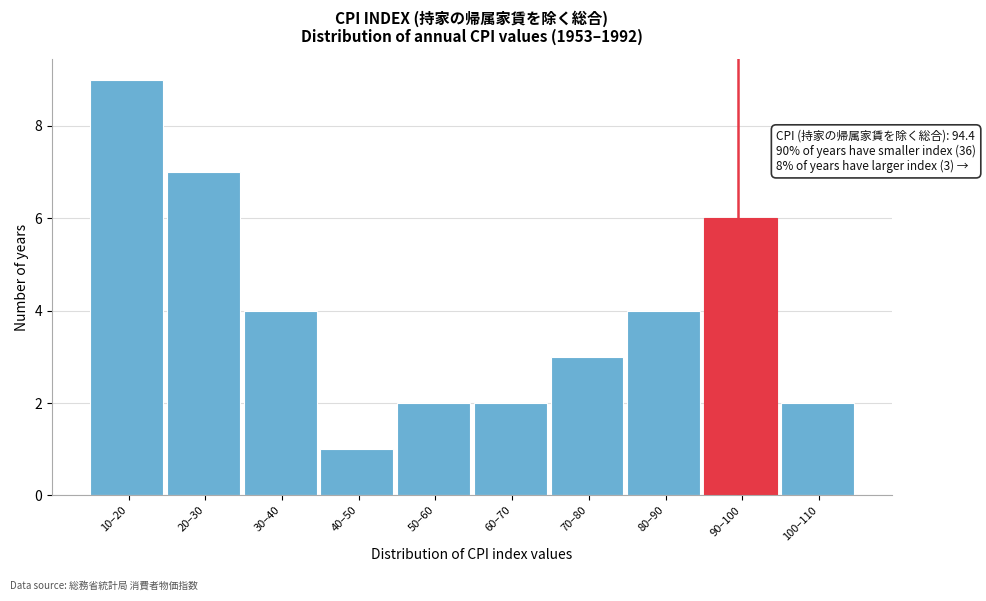

Reading left to right, extract all data points from this chart.

9	7	4	1	2	2	3	4	6	2